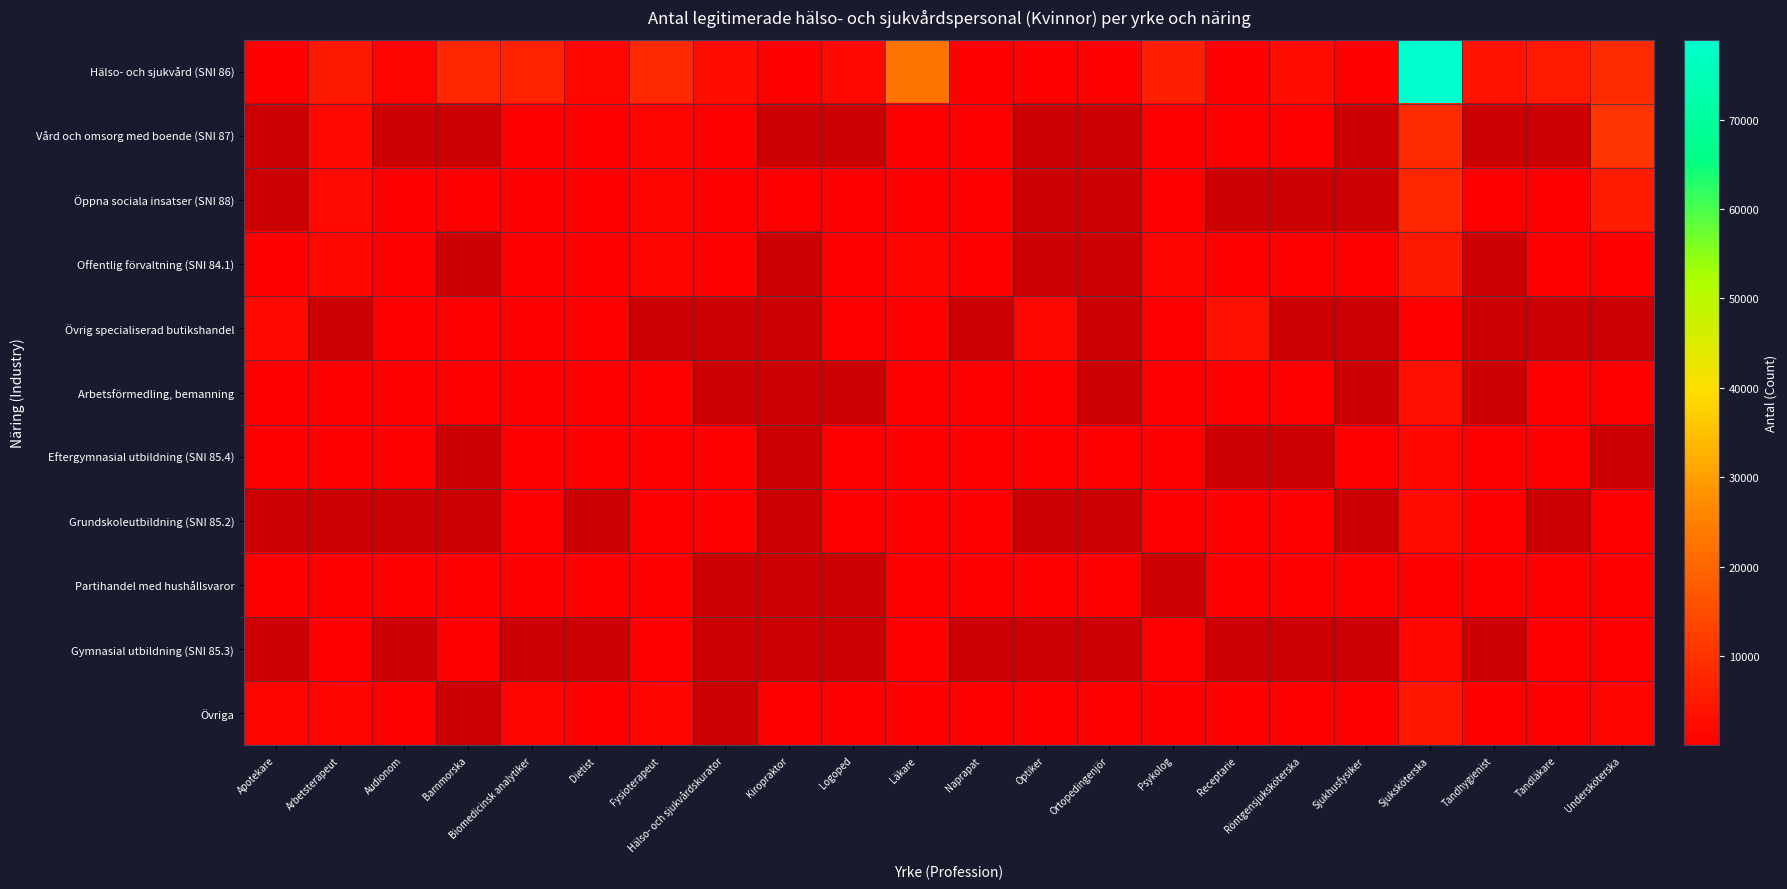

What is the approximate value of Gymnasial utbildning (SNI 85.3) at Sjuksköterska?

1414.0